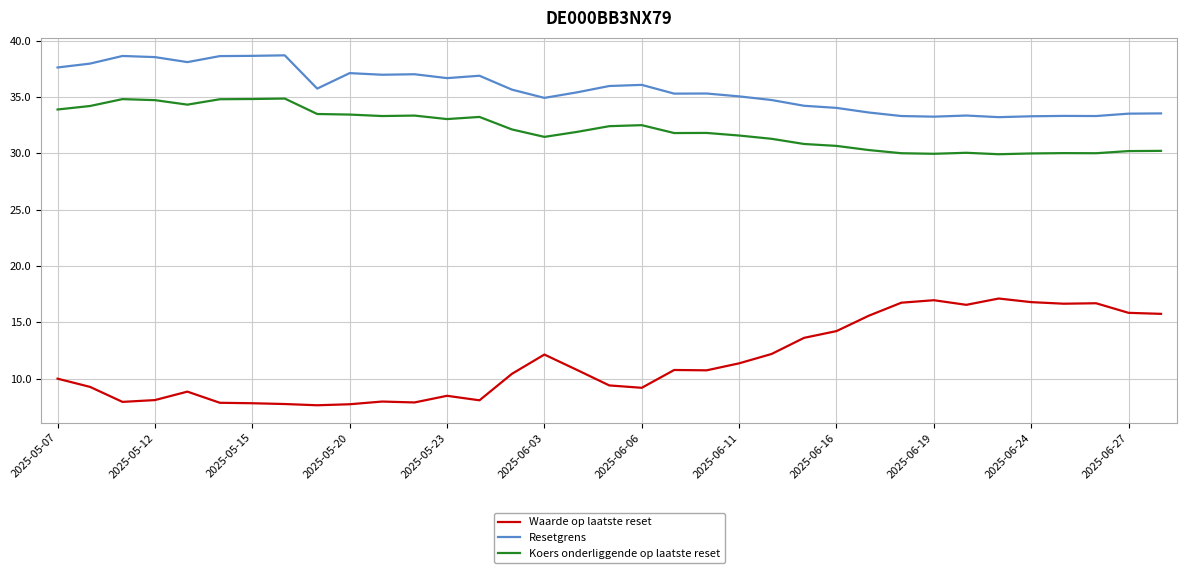

Which series has the widest spread of values?

Waarde op laatste reset